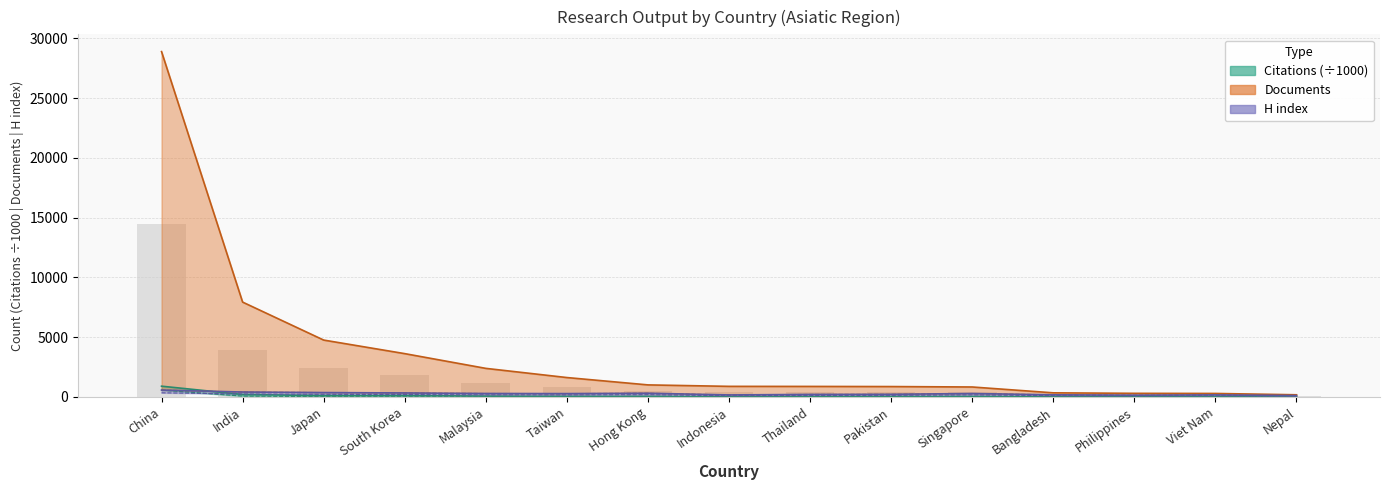

Is it true that Documents equals 179.0 at Nepal?

True